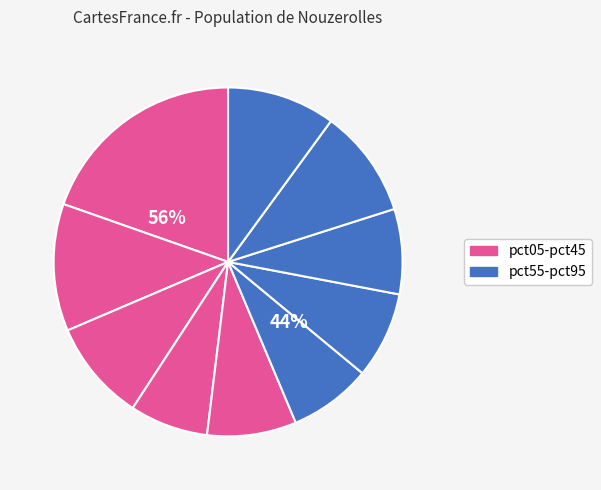

To the nearest percent, what is the average slice percentage?

10%